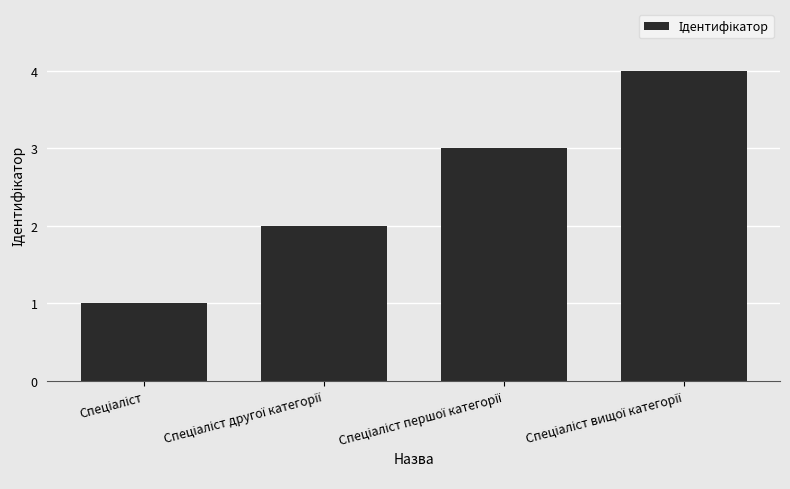

What is the maximum value shown in the chart?

4